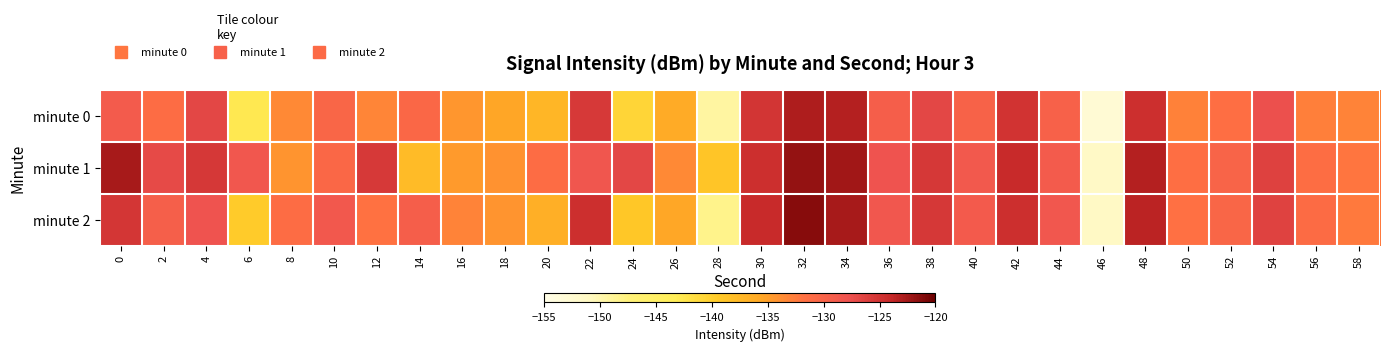

List the series in order of their overall mean, lowest first.

minute 0, minute 2, minute 1